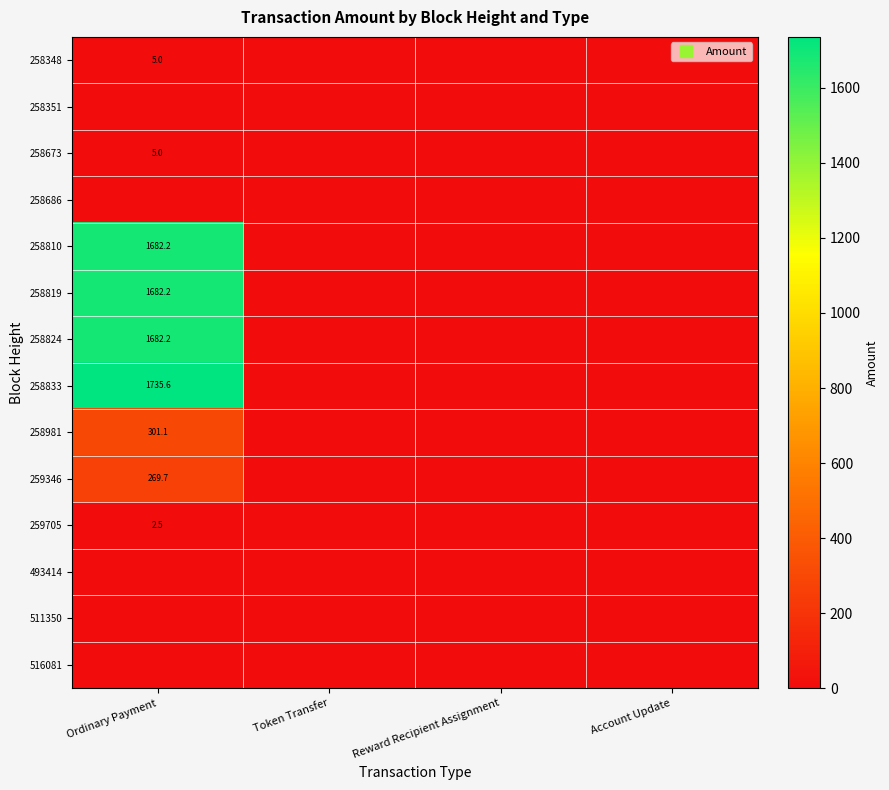

At Account Update, list the series in order from largest to smallest.

258348, 258351, 258673, 258686, 258810, 258819, 258824, 258833, 258981, 259346, 259705, 493414, 511350, 516081